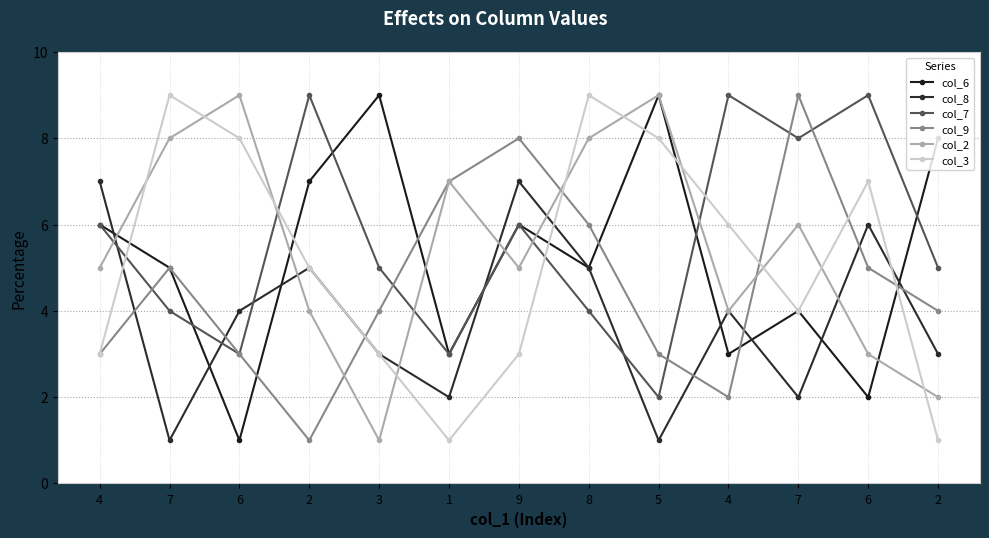

How many lines are shown in the chart?

6